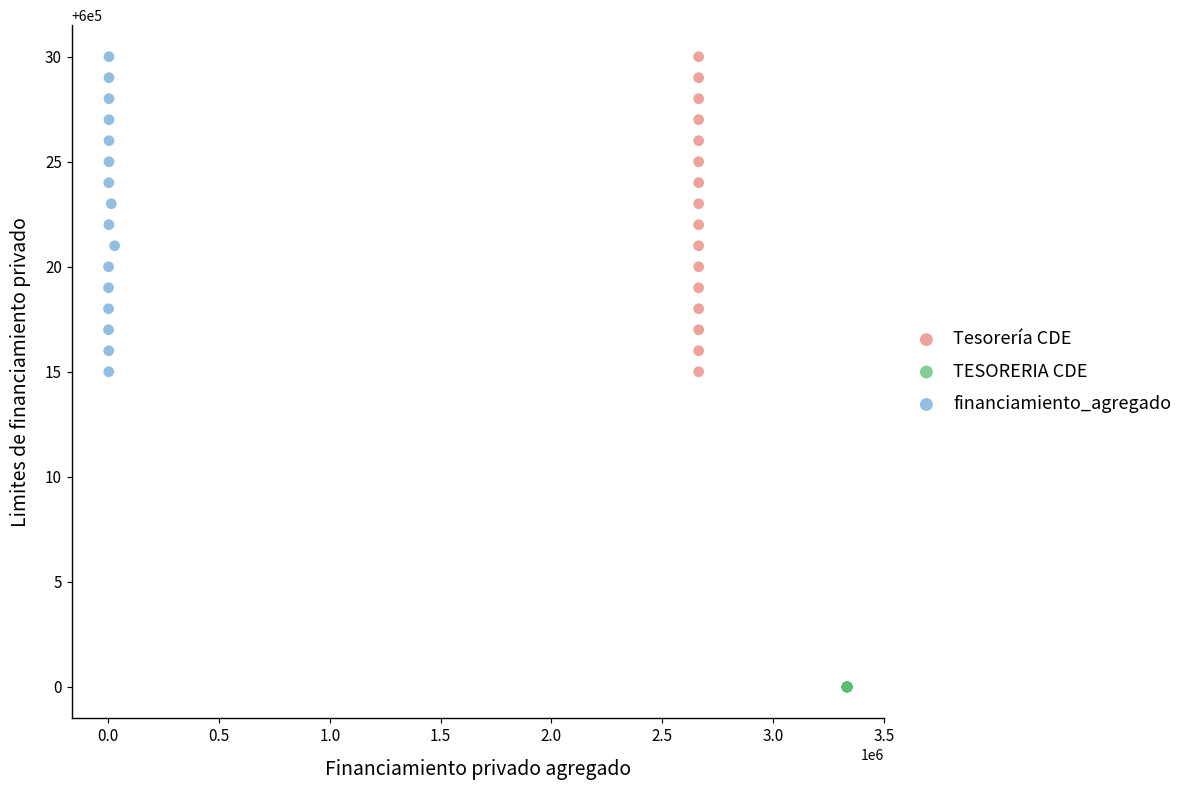

Which series reaches the minimum Y coordinate?

TESORERIA CDE